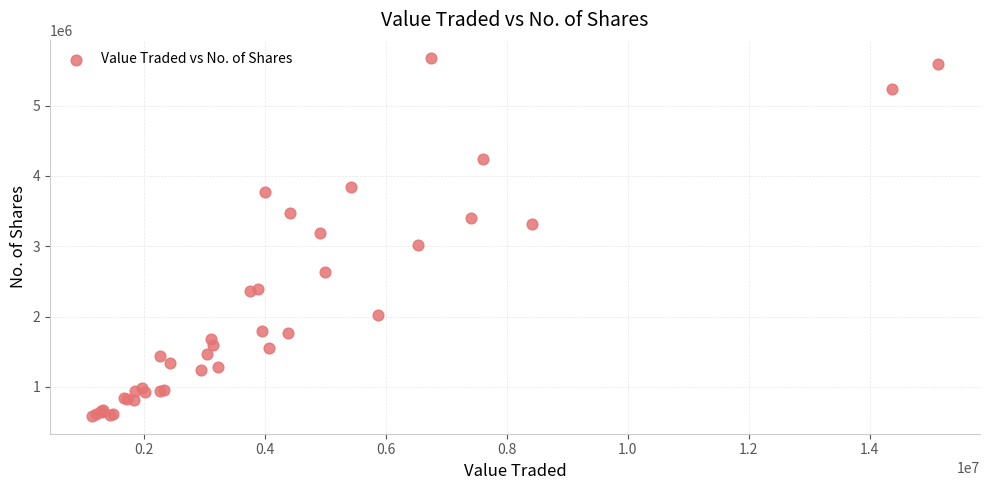

What Y value in the scatter plot is closest to 3134173?

3190900